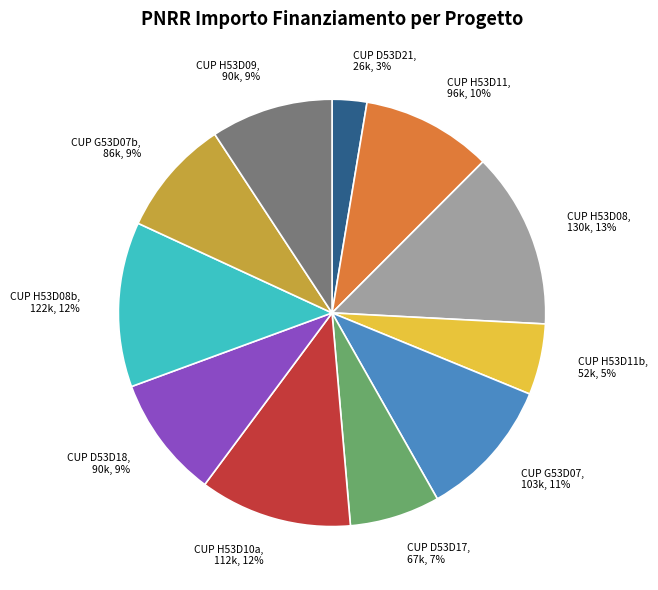

The CUP H53D08b slice represents 21% of the pie. True or false?

False